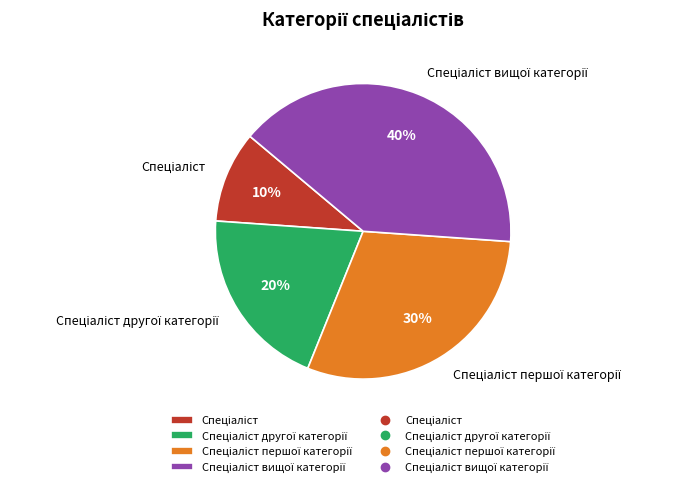

Is there a majority slice in this chart?

No